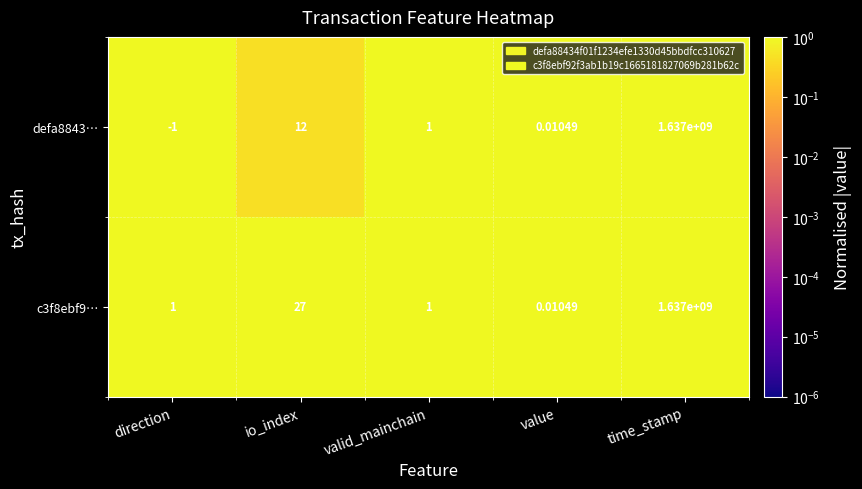

Is the value of defa8843… at valid_mainchain greater than the value of c3f8ebf9… at value?

Yes